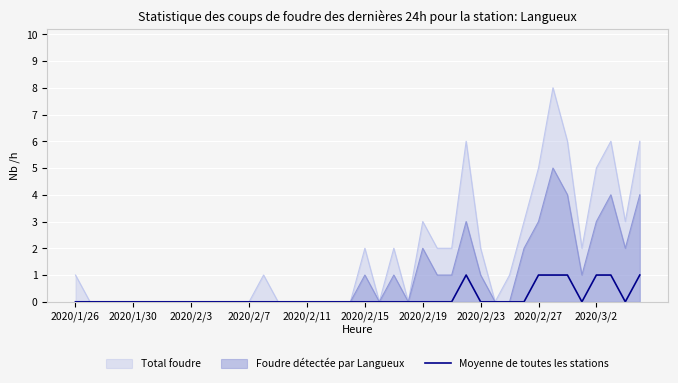

List the series in order of their overall mean, highest first.

Total foudre, Foudre détectée par Langueux, Moyenne de toutes les stations